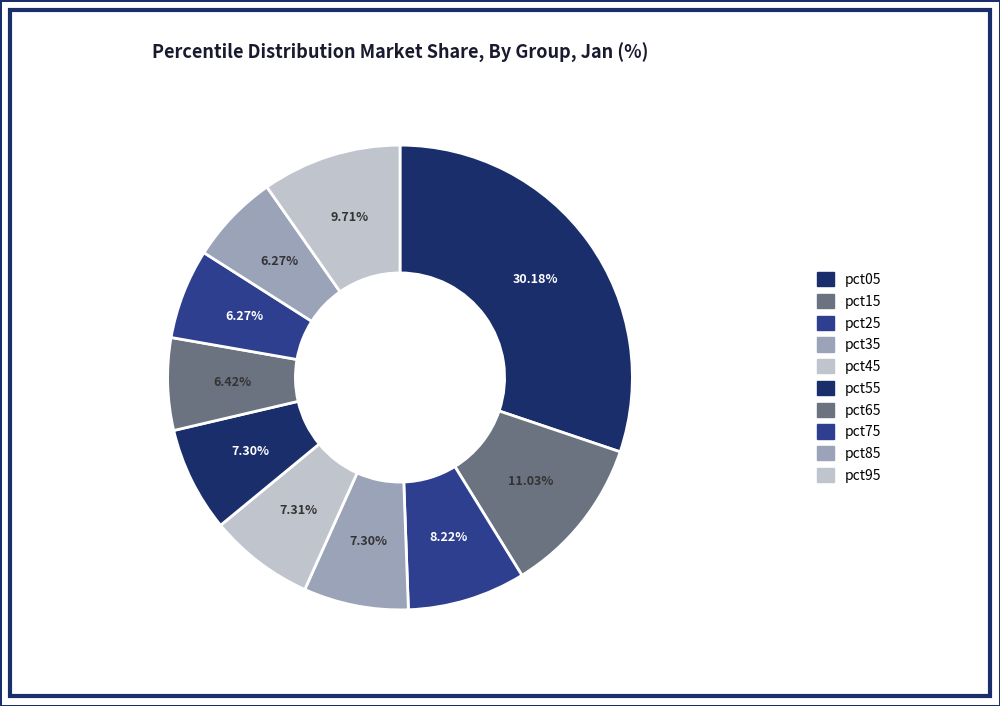

Is the sum of pct45 and pct75 greater than half?

No